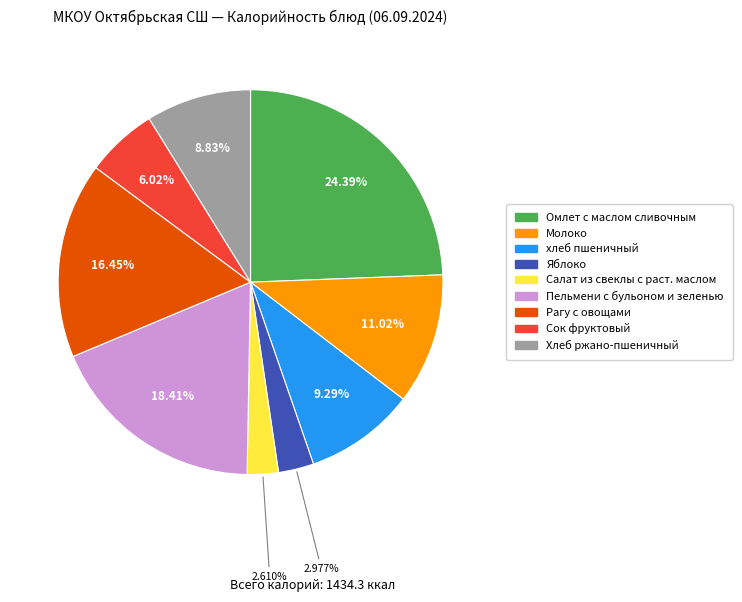

To the nearest percent, what portion does Салат из свеклы с раст. маслом represent?

3%